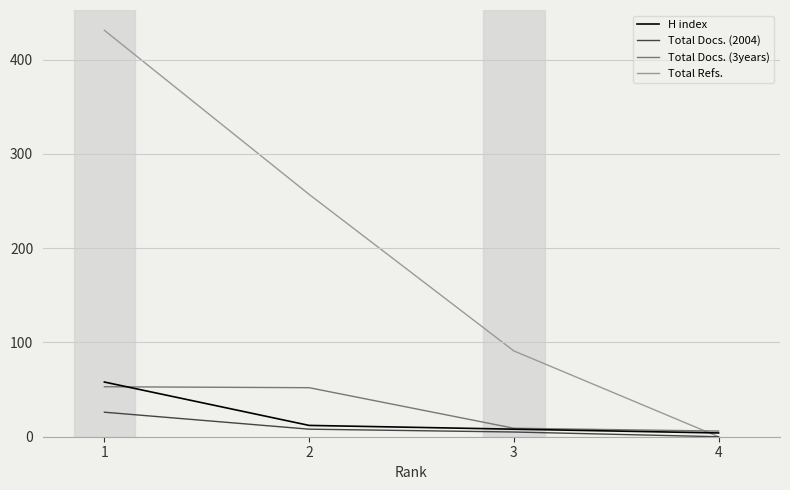

Which series has the largest total across all categories?

Total Refs.